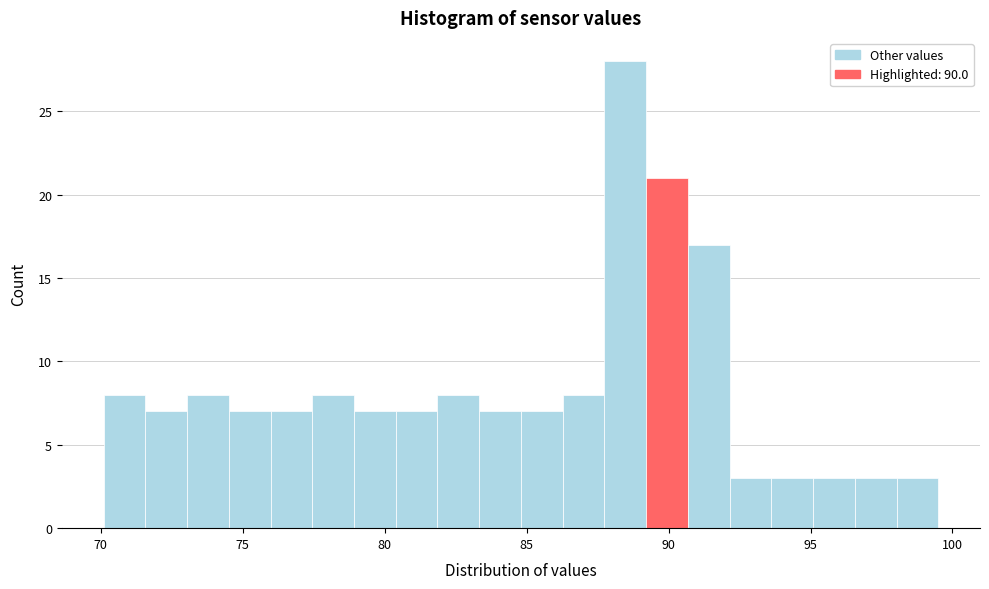

Around what value on the x-axis is the tallest bar? Give the approximate position of its centre, as read against the axis.

88.5